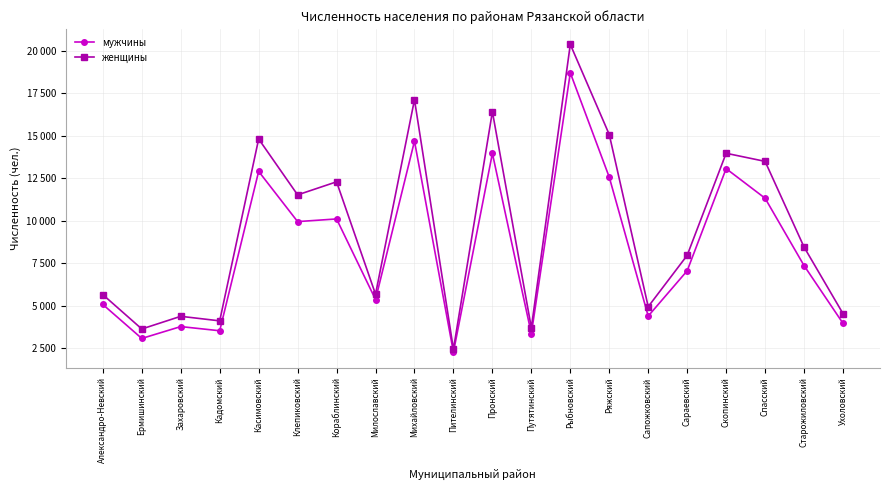

Reading right to left, transcribe all the data shown in this chart.

мужчины: Ухоловский=3975	Старожиловский=7371	Спасский=11328	Скопинский=13068	Сараевский=7063	Сапожковский=4401	Ряжский=12566	Рыбновский=18699	Путятинский=3364	Пронский=13964	Пителинский=2281	Михайловский=14685	Милославский=5374	Кораблинский=10111	Клепиковский=9954	Касимовский=12906	Кадомский=3538	Захаровский=3784	Ермишинский=3086	Александро-Невский=5083
женщины: Ухоловский=4546	Старожиловский=8460	Спасский=13495	Скопинский=13971	Сараевский=7970	Сапожковский=4953	Ряжский=15072	Рыбновский=20370	Путятинский=3717	Пронский=16413	Пителинский=2456	Михайловский=17121	Милославский=5687	Кораблинский=12293	Клепиковский=11525	Касимовский=14810	Кадомский=4120	Захаровский=4387	Ермишинский=3643	Александро-Невский=5661